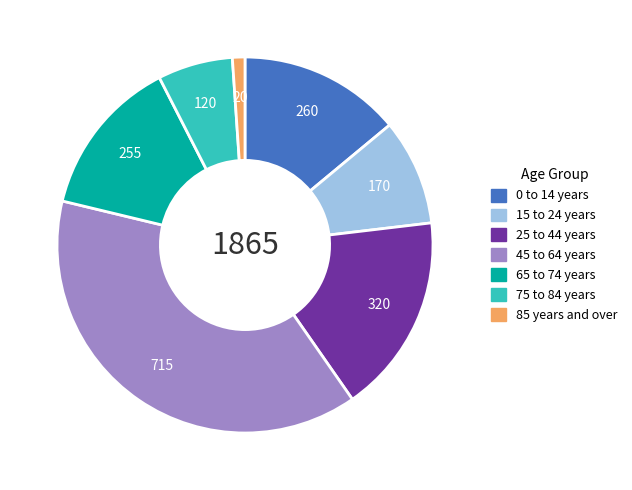

How many segments does this pie chart have?

7